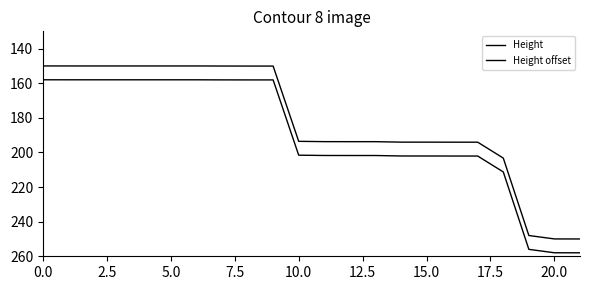

What is the label of the 6th point from the right?

16